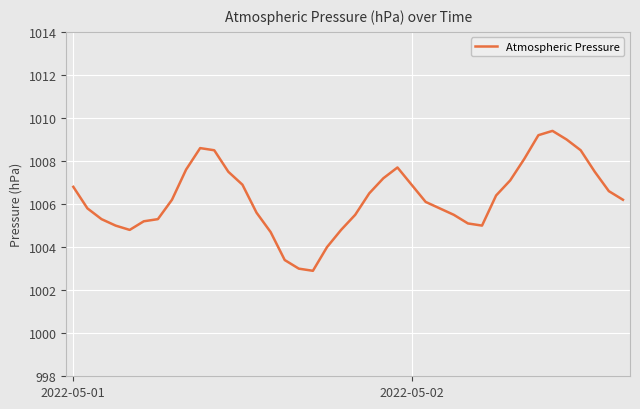

Reading right to left, extract all data points from this chart.

1006.2	1006.6	1007.5	1008.5	1009.0	1009.4	1009.2	1008.1	1007.1	1006.4	1005.0	1005.1	1005.5	1005.8	1006.1	1006.9	1007.7	1007.2	1006.5	1005.5	1004.8	1004.0	1002.9	1003.0	1003.4	1004.7	1005.6	1006.9	1007.5	1008.5	1008.6	1007.6	1006.2	1005.3	1005.2	1004.8	1005.0	1005.3	1005.8	1006.8